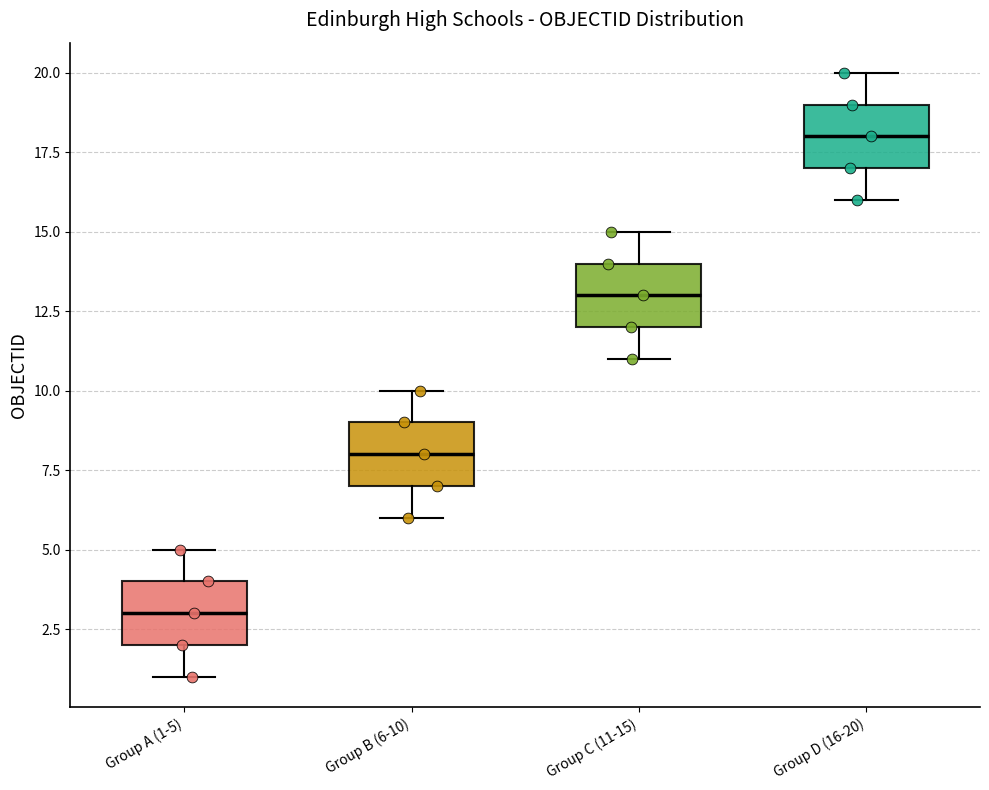

Reading left to right, read every box against the y-axis: the position of its median line, the range the box covers, and the ends of its whiskers. The values are not printed on the chart, so give them approximately, as read against the axis.

Group A (1-5): median 3, box 2 to 4, whiskers 1 to 5
Group B (6-10): median 8, box 7 to 9, whiskers 6 to 10
Group C (11-15): median 13, box 12 to 14, whiskers 11 to 15
Group D (16-20): median 18, box 17 to 19, whiskers 16 to 20